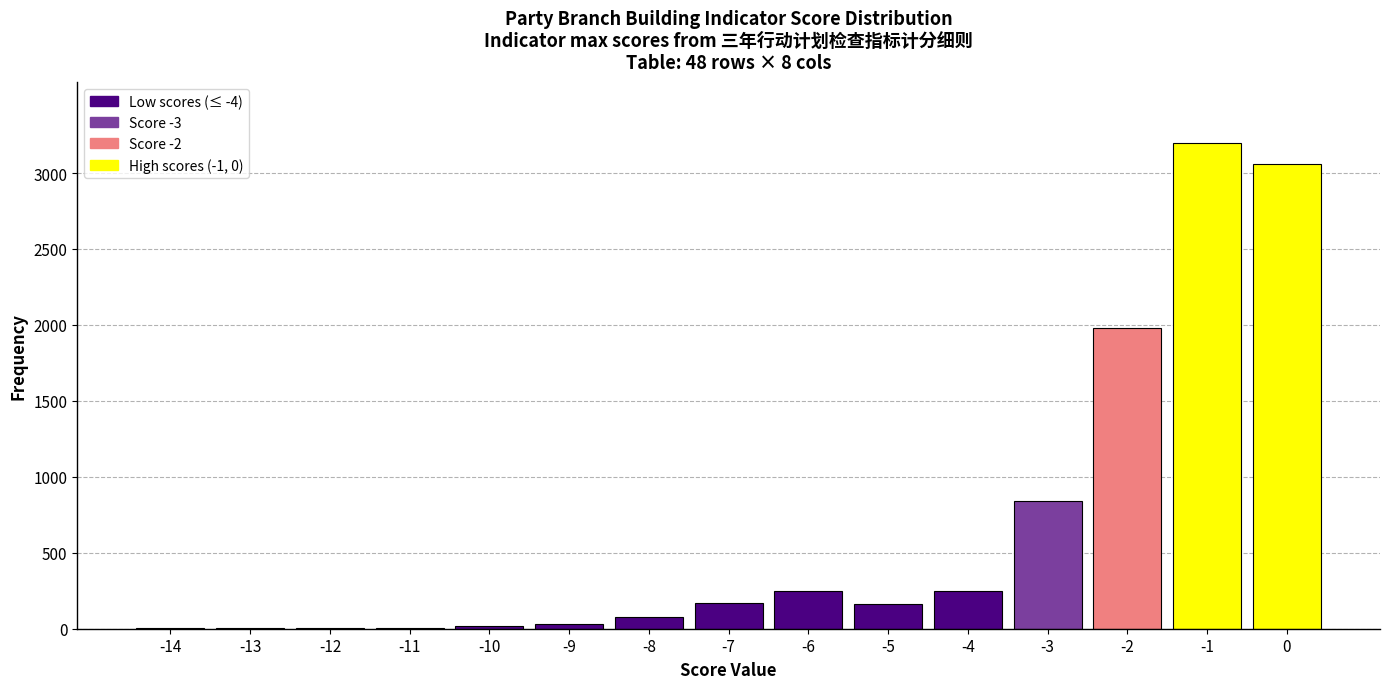

What is the maximum value shown in the chart?

3200